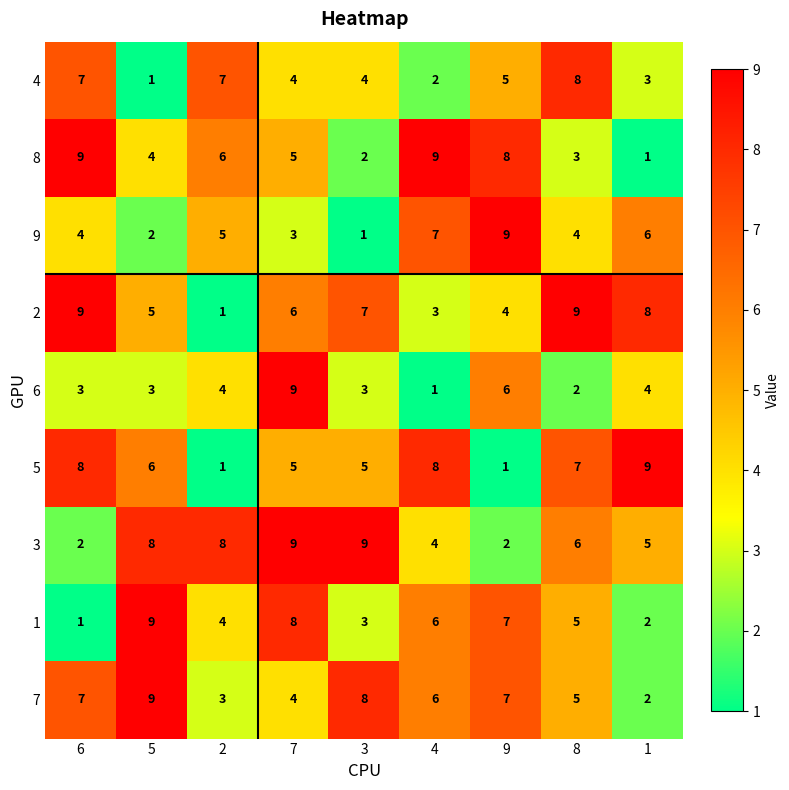

Where does the 2 series first go above 6?

6